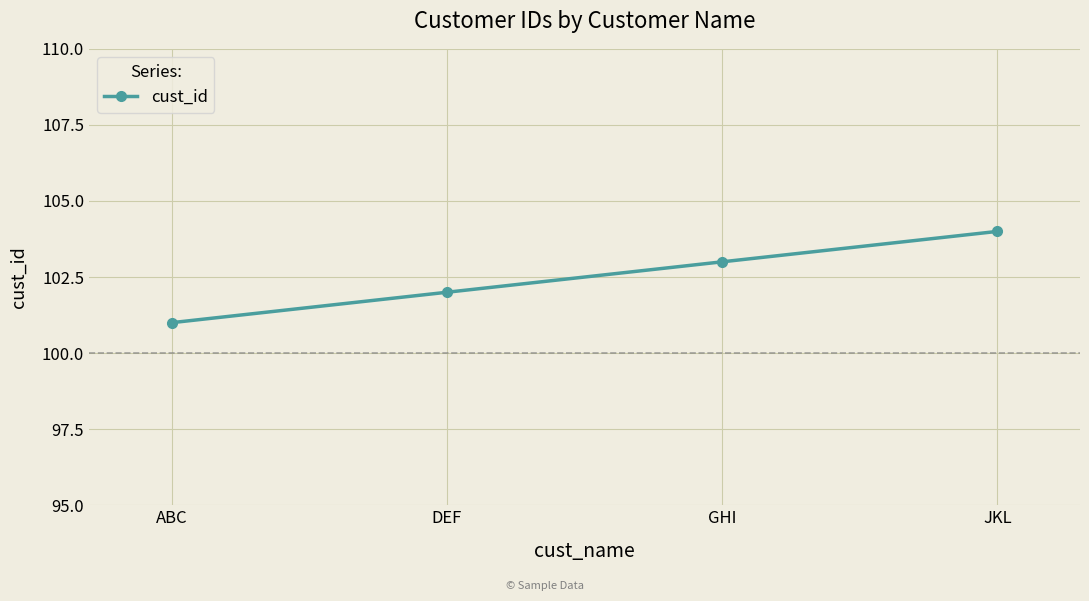

How many values are between 102 and 104?

3